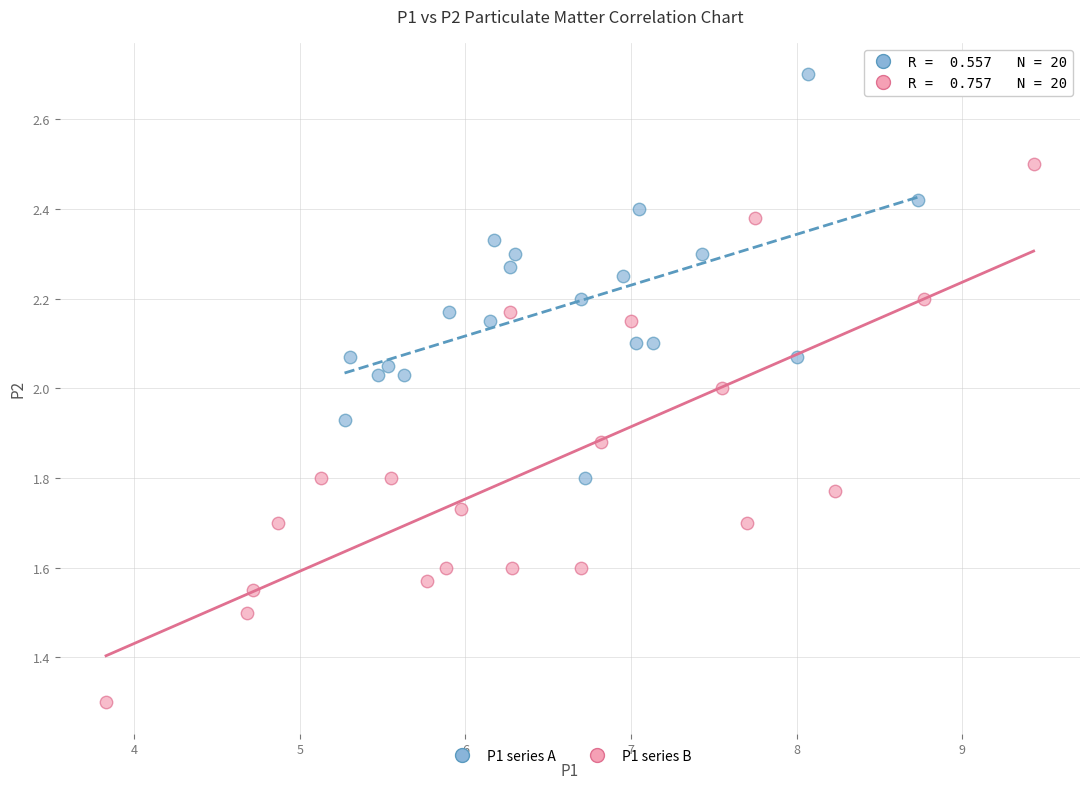

What are all the series names shown in the legend?

P1 series A, P1 series B